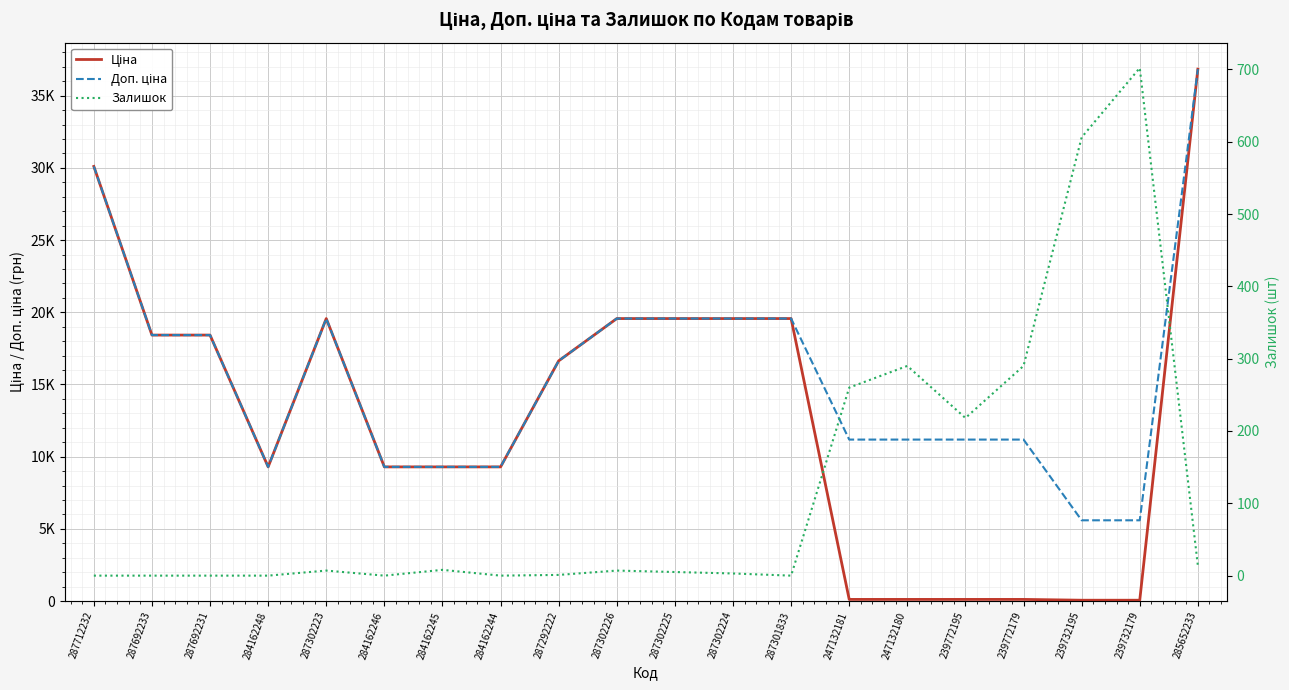

What is the label of the 12th point from the left?

287302224